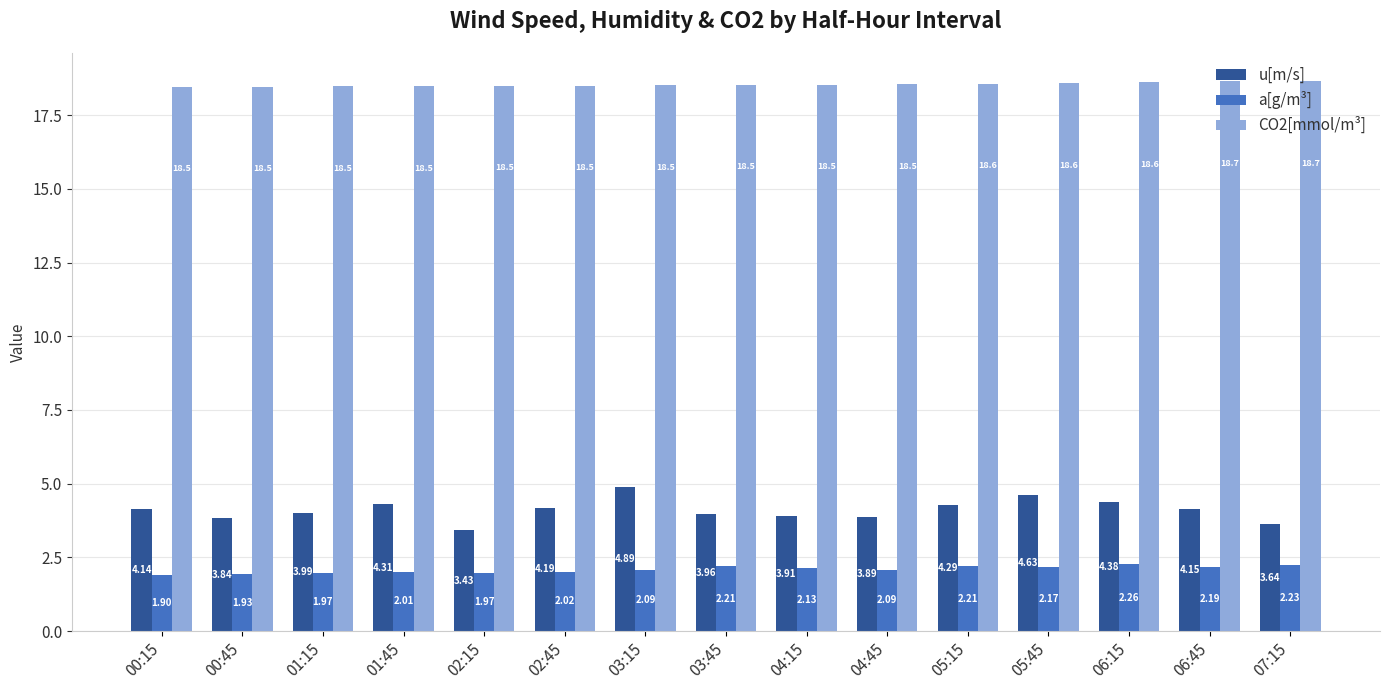

Which series has the widest spread of values?

u[m/s]